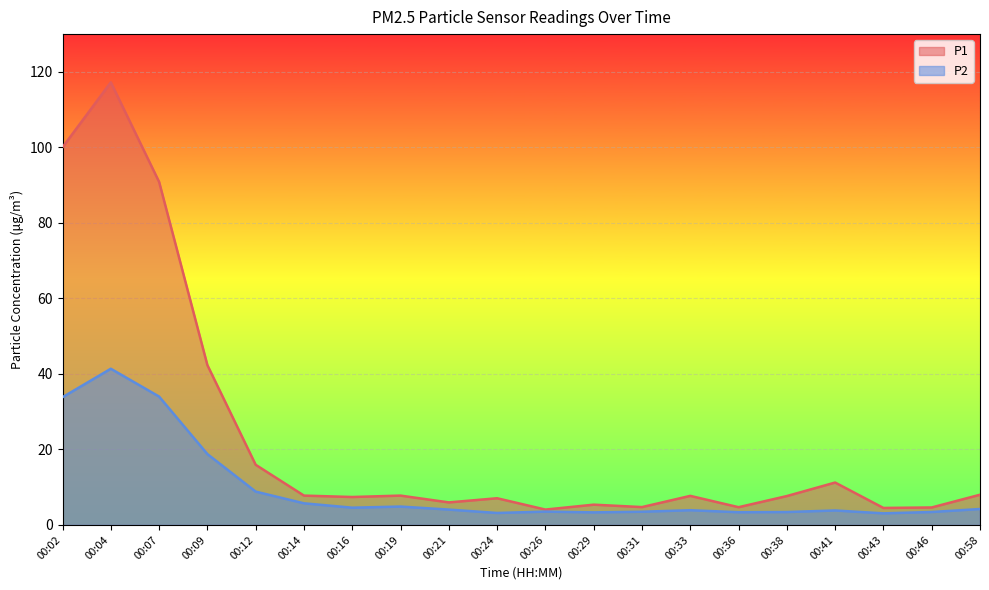

How many interior local valleys does the P2 series have?

5